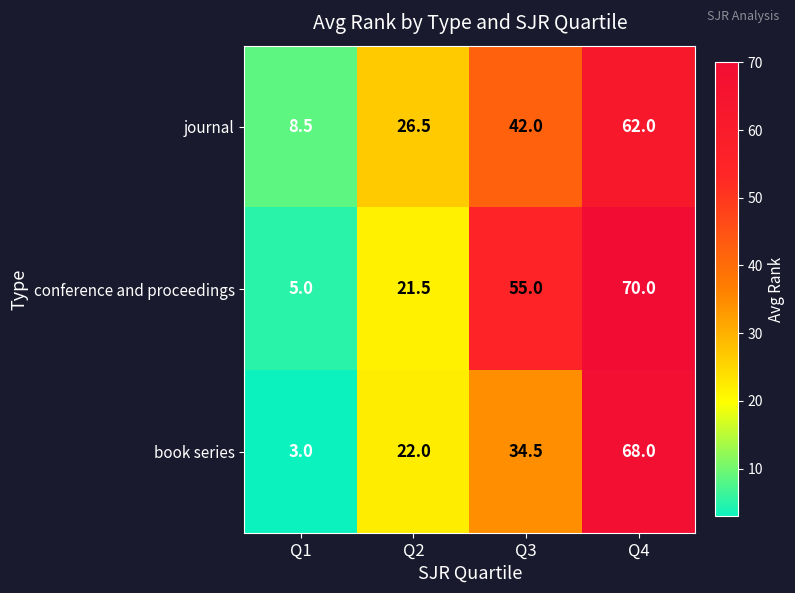

List the series in order of their overall mean, lowest first.

book series, journal, conference and proceedings